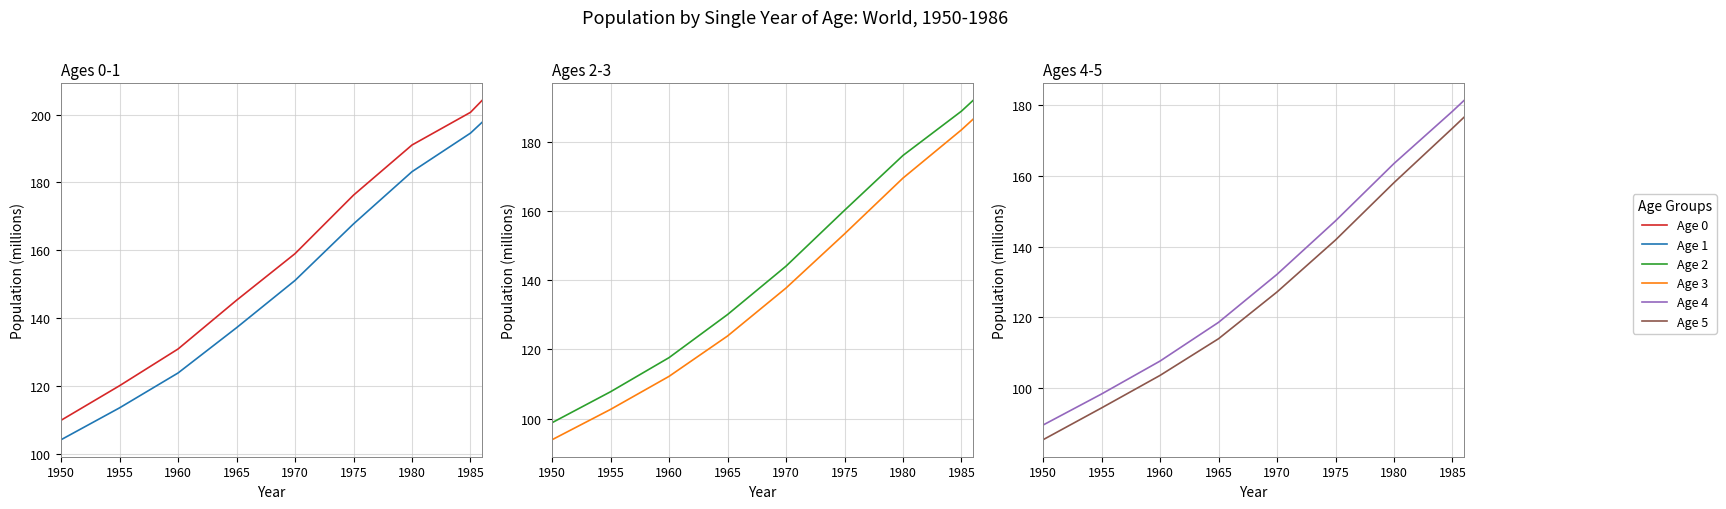

How many data points in Age 5 are less than 127?

4